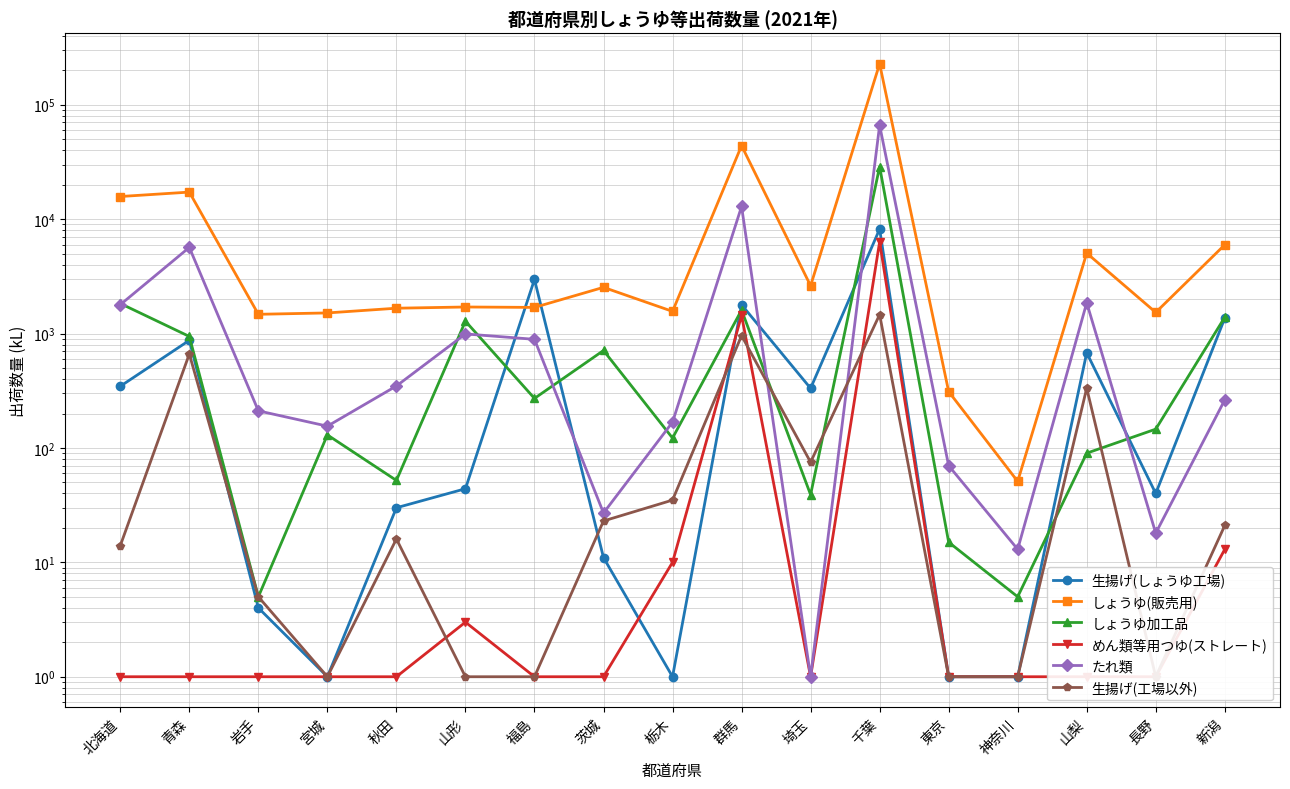

Reading right to left, extract all data points from this chart.

生揚げ(しょうゆ工場): 新潟=1363	長野=40	山梨=679	神奈川=1	東京=1	千葉=8189	埼玉=332	群馬=1785	栃木=1	茨城=11	福島=2968	山形=44	秋田=30	宮城=1	岩手=4	青森=872	北海道=346
しょうゆ(販売用): 新潟=5970	長野=1530	山梨=5045	神奈川=51	東京=311	千葉=227902	埼玉=2617	群馬=43886	栃木=1562	茨城=2534	福島=1692	山形=1706	秋田=1665	宮城=1514	岩手=1473	青森=17233	北海道=15766
しょうゆ加工品: 新潟=1388	長野=146	山梨=90	神奈川=5	東京=15	千葉=28780	埼玉=39	群馬=1604	栃木=122	茨城=711	福島=271	山形=1282	秋田=52	宮城=130	岩手=5	青森=943	北海道=1831
めん類等用つゆ(ストレート): 新潟=13	長野=1	山梨=1	神奈川=1	東京=1	千葉=6331	埼玉=1	群馬=1440	栃木=10	茨城=1	福島=1	山形=3	秋田=1	宮城=1	岩手=1	青森=1	北海道=1
たれ類: 新潟=263	長野=18	山梨=1857	神奈川=13	東京=70	千葉=66116	埼玉=1	群馬=12897	栃木=168	茨城=27	福島=890	山形=992	秋田=348	宮城=155	岩手=211	青森=5662	北海道=1787
生揚げ(工場以外): 新潟=21	長野=1	山梨=333	神奈川=1	東京=1	千葉=1465	埼玉=75	群馬=959	栃木=35	茨城=23	福島=1	山形=1	秋田=16	宮城=1	岩手=5	青森=662	北海道=14